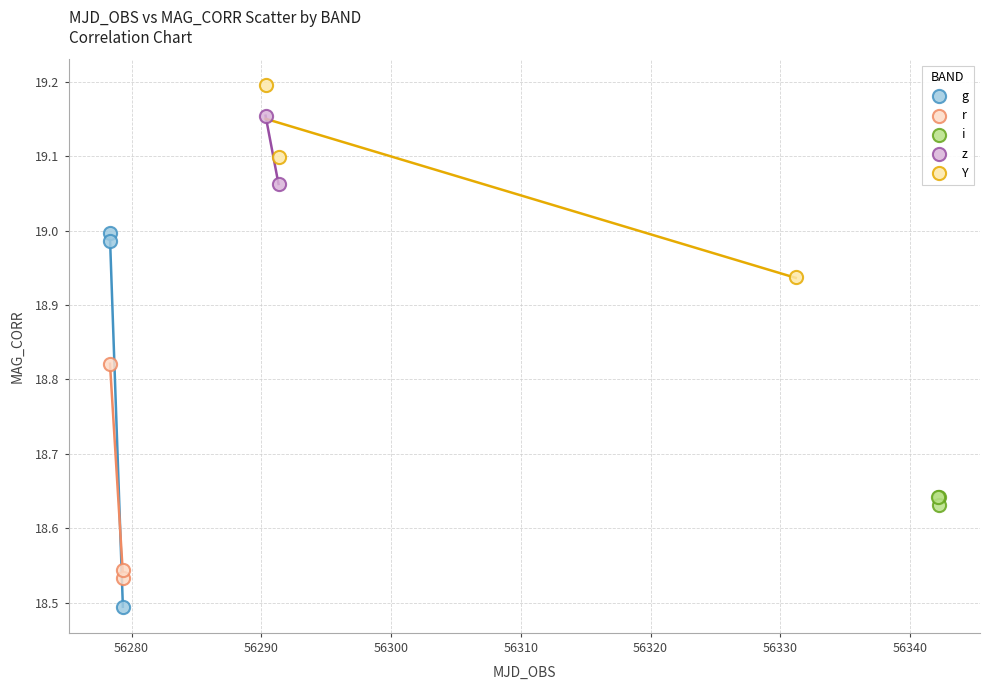

Which series contains the lowest Y value?

g